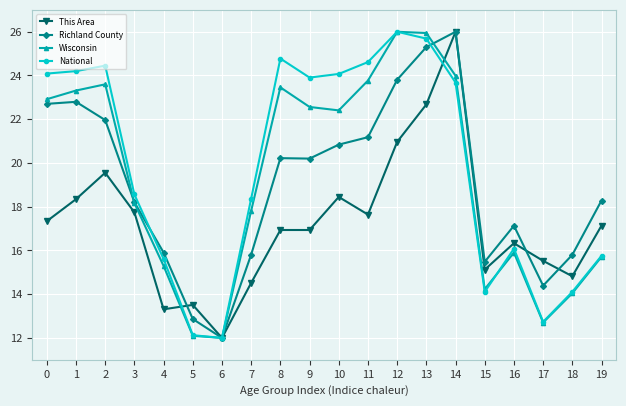

What is the sum of the Richland County values at 3 and 4?

34.1